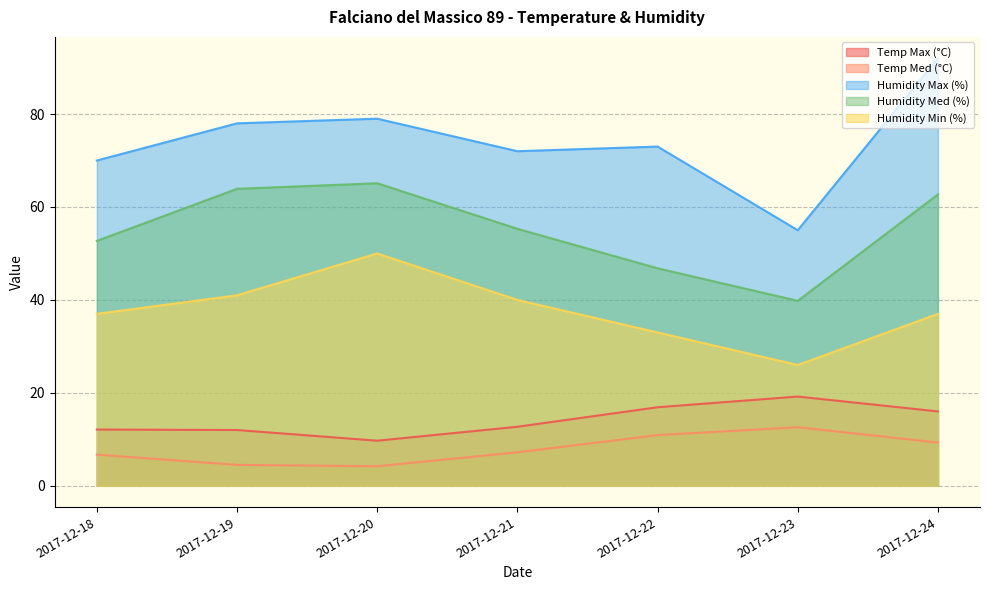

At how many categories does at least one series exceed 76?

3